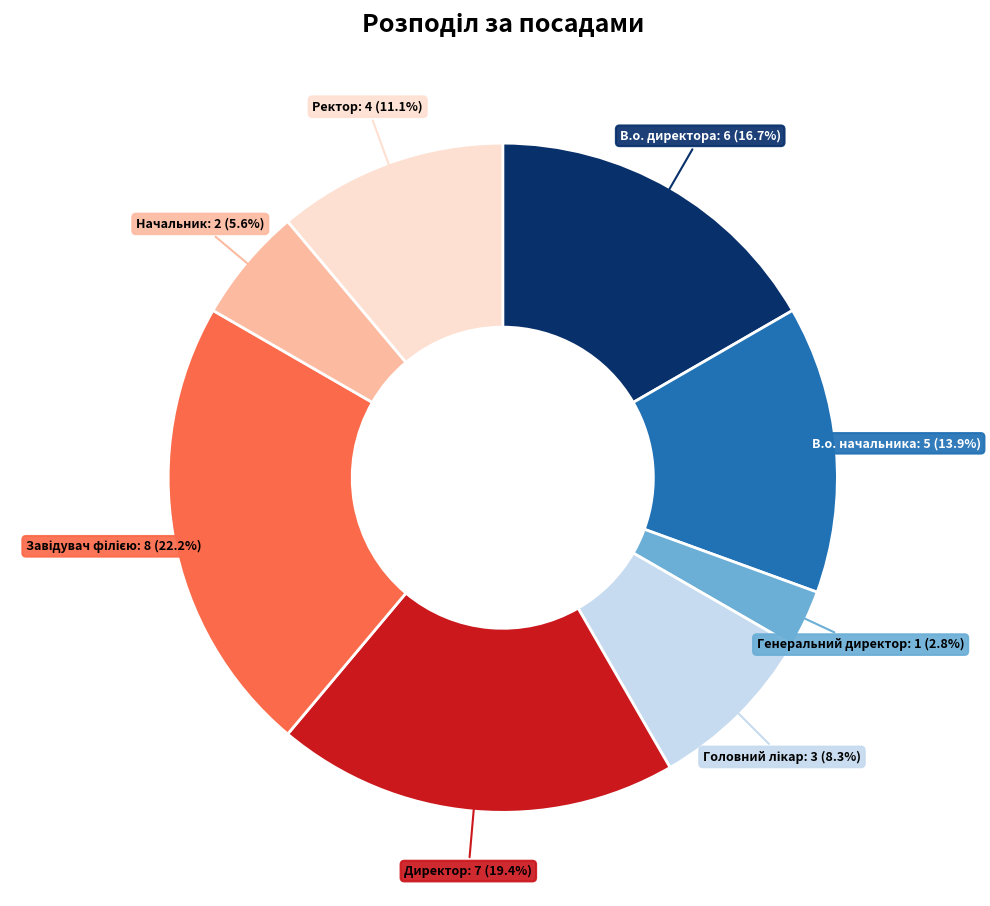

Is there any slice that represents more than half of the pie?

No